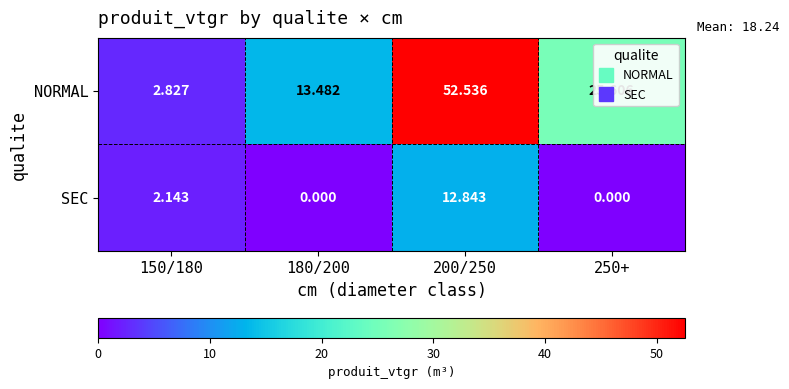

Is the value of SEC at 180/200 greater than the value of NORMAL at 200/250?

No